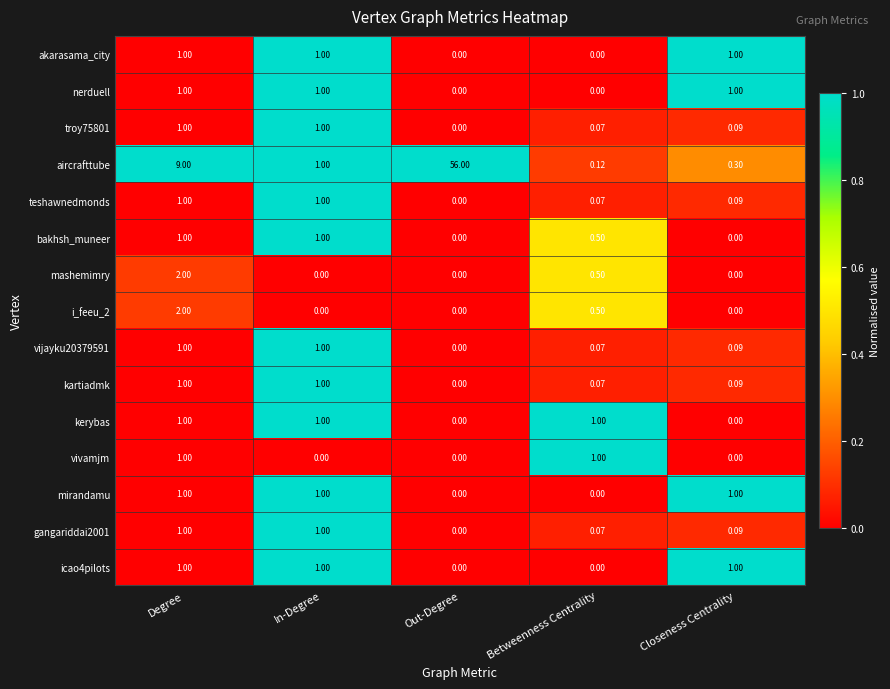

At which category is the sum across all series the highest?

Out-Degree